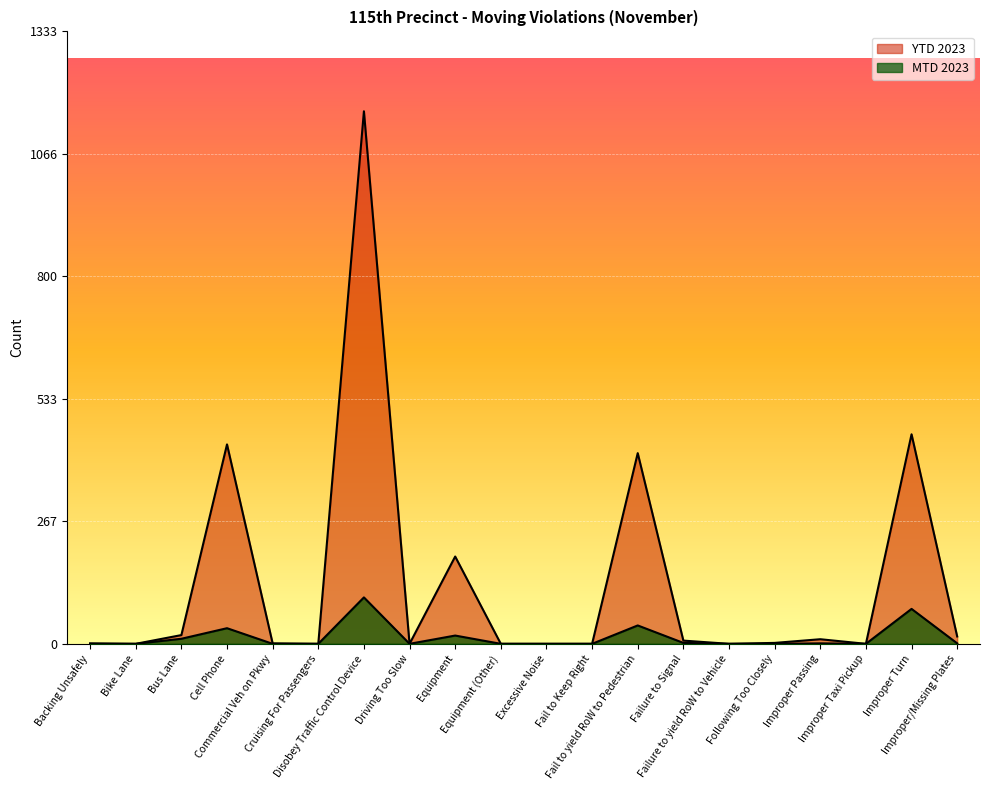

Is it true that MTD 2023 equals 3 at Failure to Signal?

False